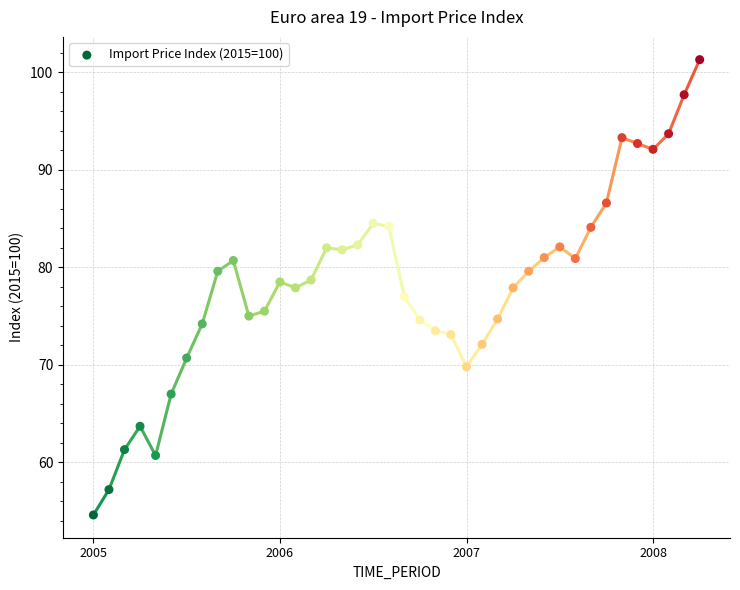

What is the range of Y values (max minus min)?

46.7